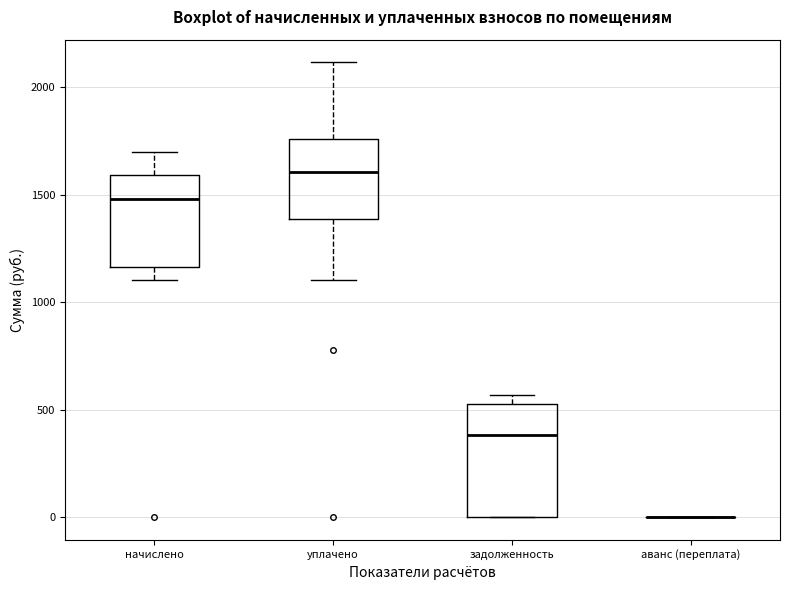

Reading left to right, transcribe this box plot: for each box, give where its median line is, the range the box spans, and where its two whiskers end, as read against the y-axis. The values are not printed on the chart, so give them approximately, as read against the axis.

начислено: median 1500, box 1150 to 1600, whiskers 1100 to 1700
уплачено: median 1600, box 1400 to 1750, whiskers 1100 to 2100
задолженность: median 400, box 0 to 550, whiskers 0 to 550 (just above the box's upper edge)
аванс (переплата): box collapsed to a line at 0, whiskers 0 to 0